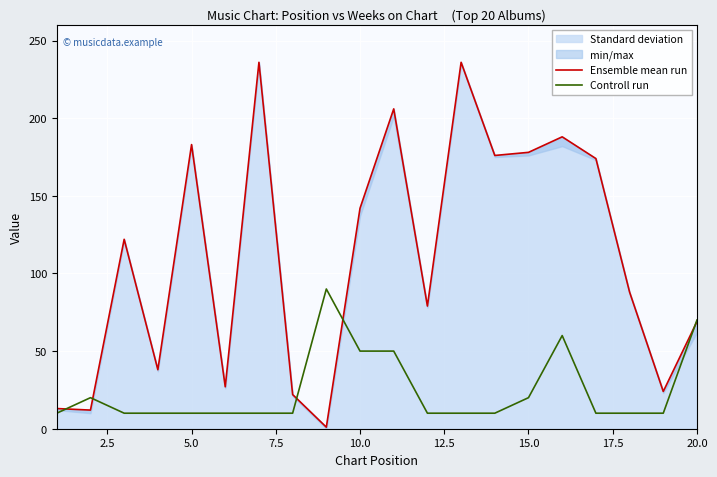

What is the difference between the second highest and second lowest values in the Controll run series?

60